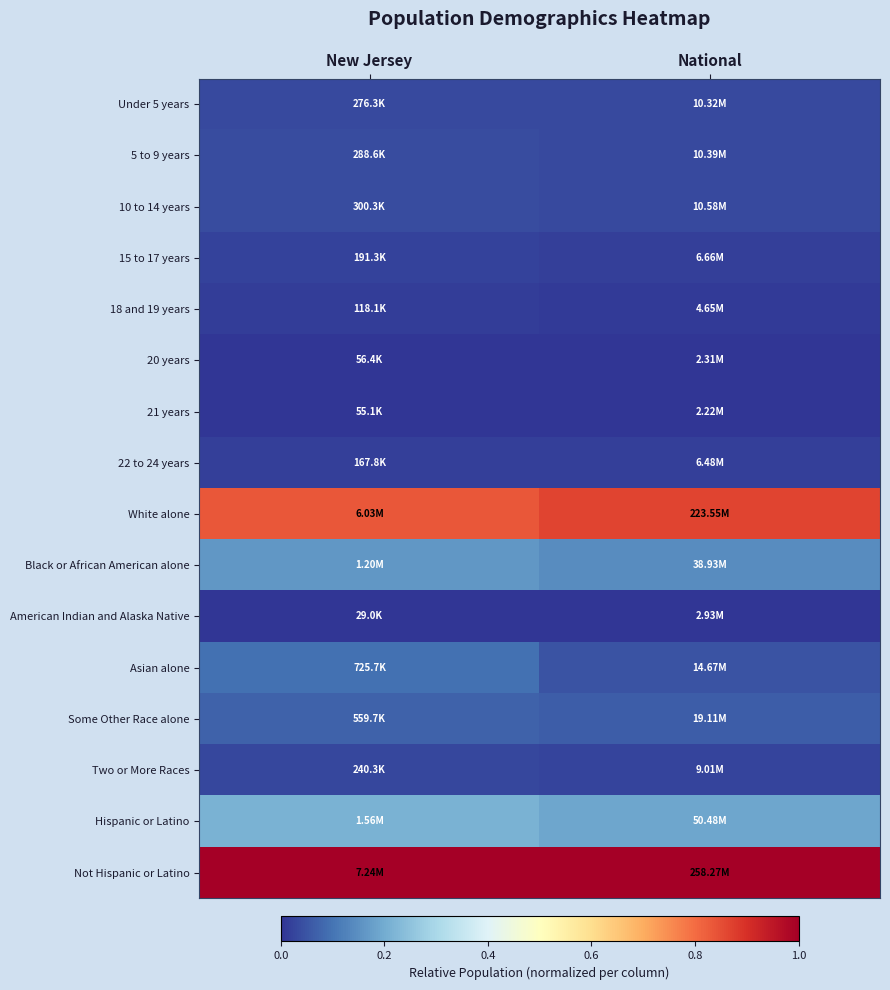

Reading right to left, transcribe all the data shown in this chart.

Under 5 years: National=0.0	New Jersey=0.0
5 to 9 years: National=0.0	New Jersey=0.0
10 to 14 years: National=0.0	New Jersey=0.0
15 to 17 years: National=0.0	New Jersey=0.0
18 and 19 years: National=0.0	New Jersey=0.0
20 years: National=0.0	New Jersey=0.0
21 years: National=0.0	New Jersey=0.0
22 to 24 years: National=0.0	New Jersey=0.0
White alone: National=0.9	New Jersey=0.8
Black or African American alone: National=0.1	New Jersey=0.2
American Indian and Alaska Native: National=0.0	New Jersey=0.0
Asian alone: National=0.0	New Jersey=0.1
Some Other Race alone: National=0.1	New Jersey=0.1
Two or More Races: National=0.0	New Jersey=0.0
Hispanic or Latino: National=0.2	New Jersey=0.2
Not Hispanic or Latino: National=1.0	New Jersey=1.0